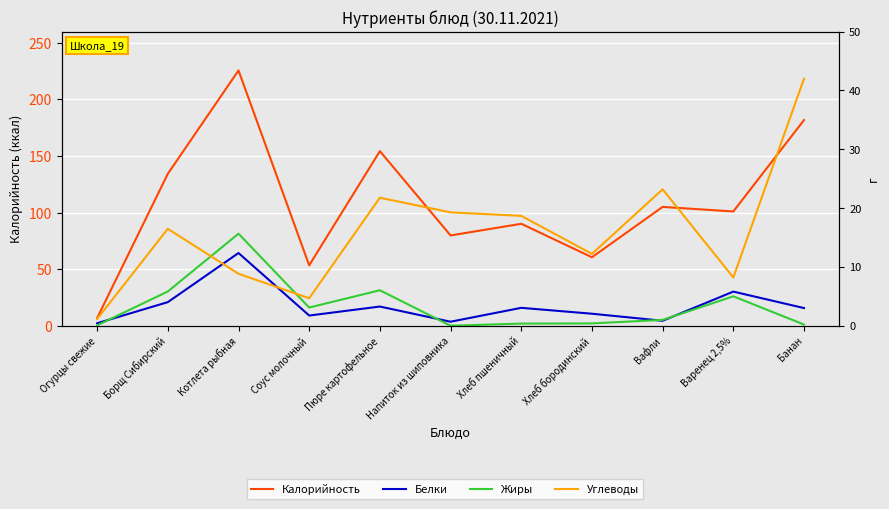

Is it true that Калорийность equals 53.4 at Соус молочный?

True